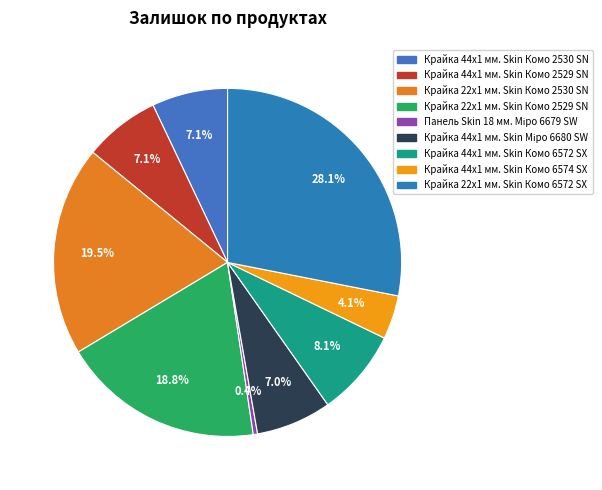

What is the total percentage of Крайка 44x1 мм. Skin Комо 6572 SX and Крайка 22x1 мм. Skin Комо 2529 SN?

26.8%